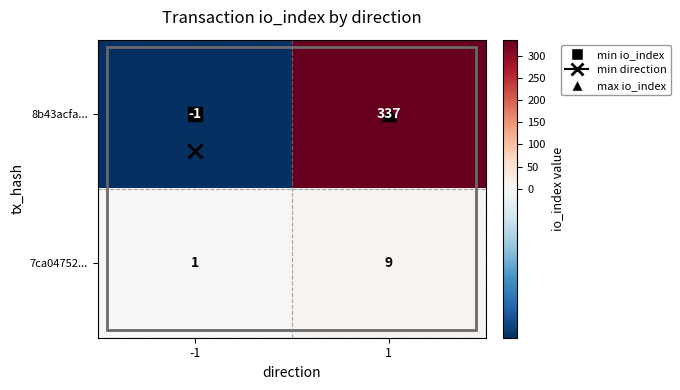

Rank the series by their average value, from lowest to highest.

7ca04752..., 8b43acfa...